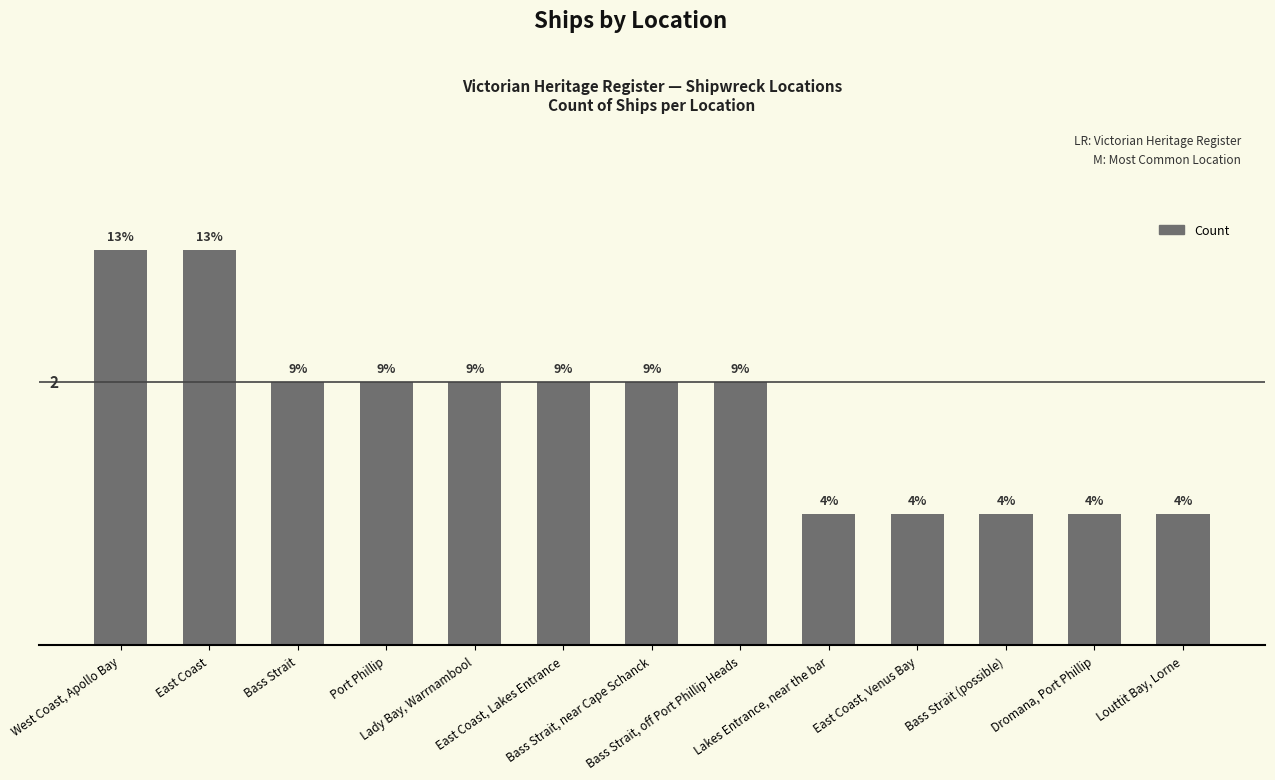

Are the bars horizontal?

No